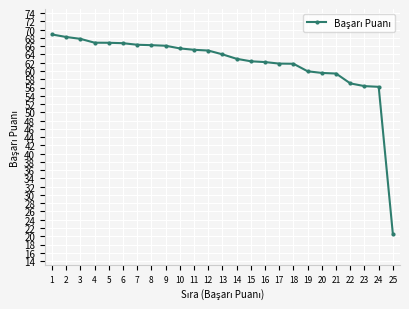

What is the sum of all values?

1543.4